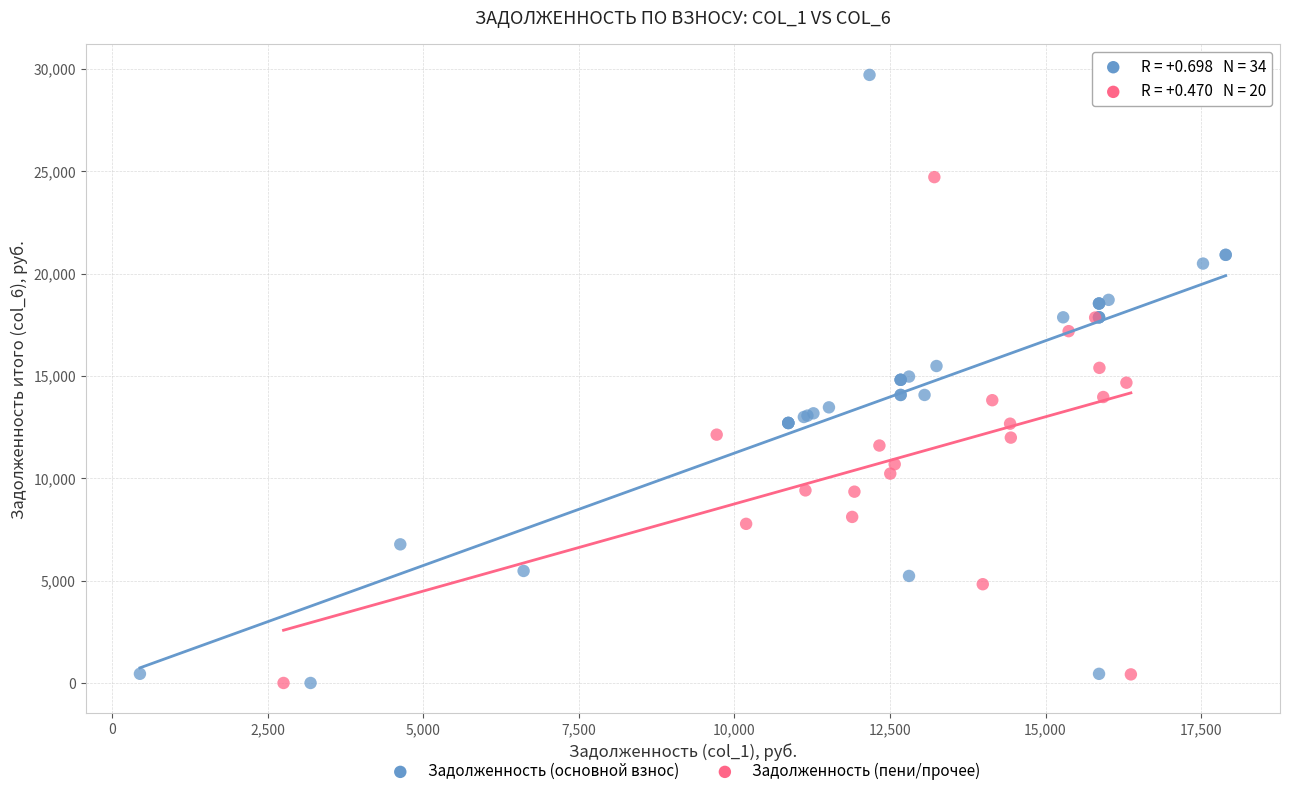

Which series reaches the maximum Y coordinate?

Задолженность (основной взнос)